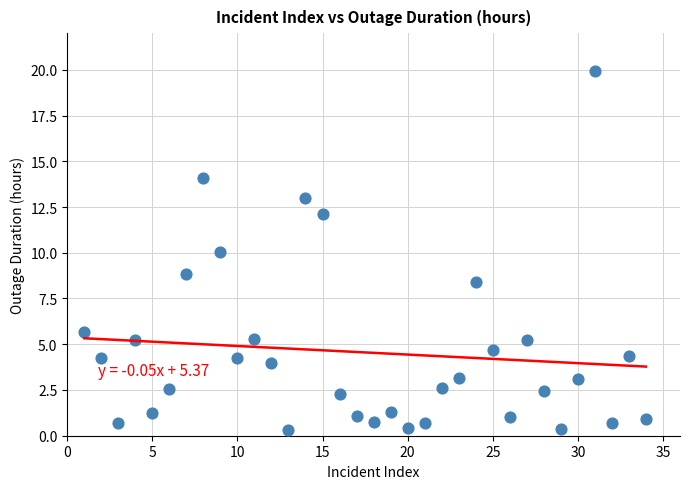

What is the range of Y values (max minus min)?

19.6